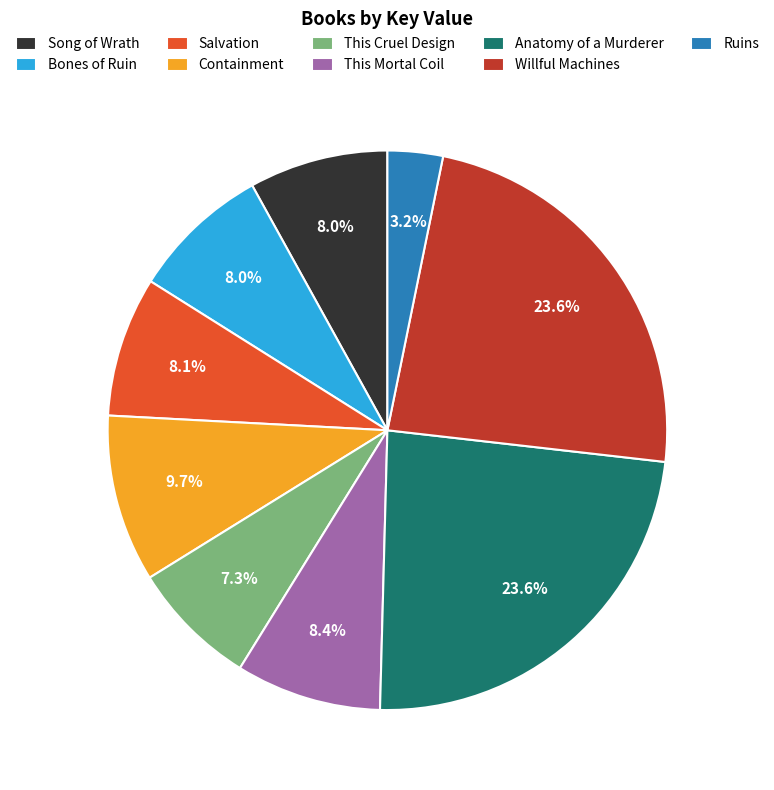

To the nearest percent, what is the combined percentage of Salvation and Ruins?

11%